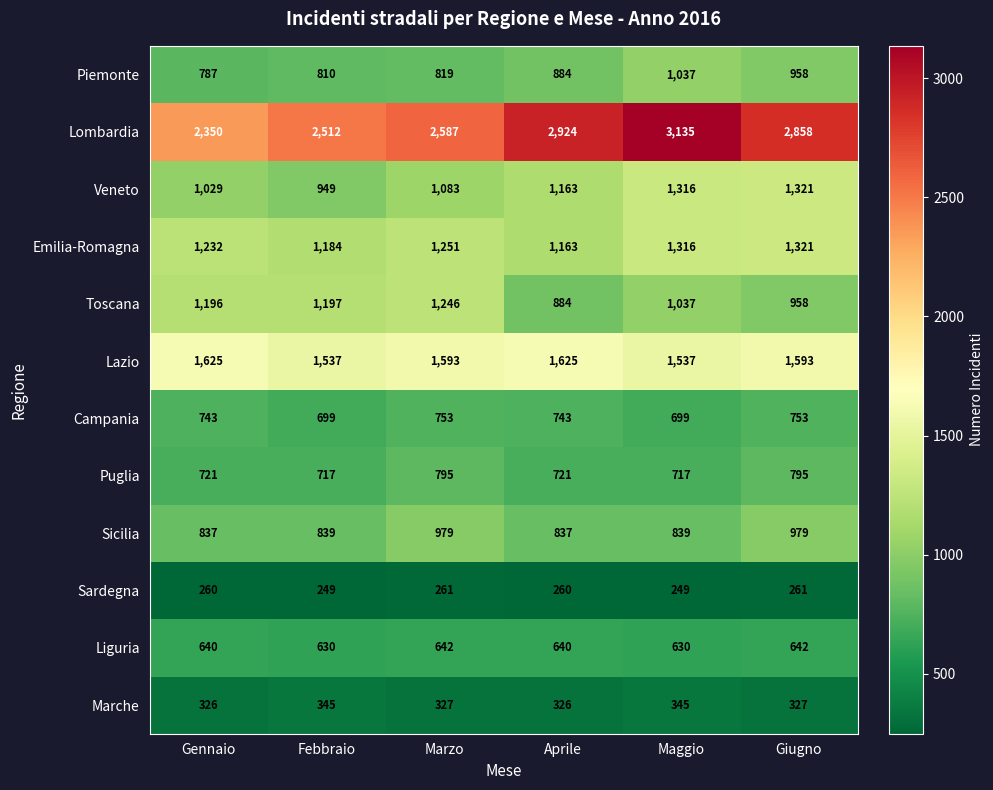

At which label is Toscana closest to 1065?

Maggio